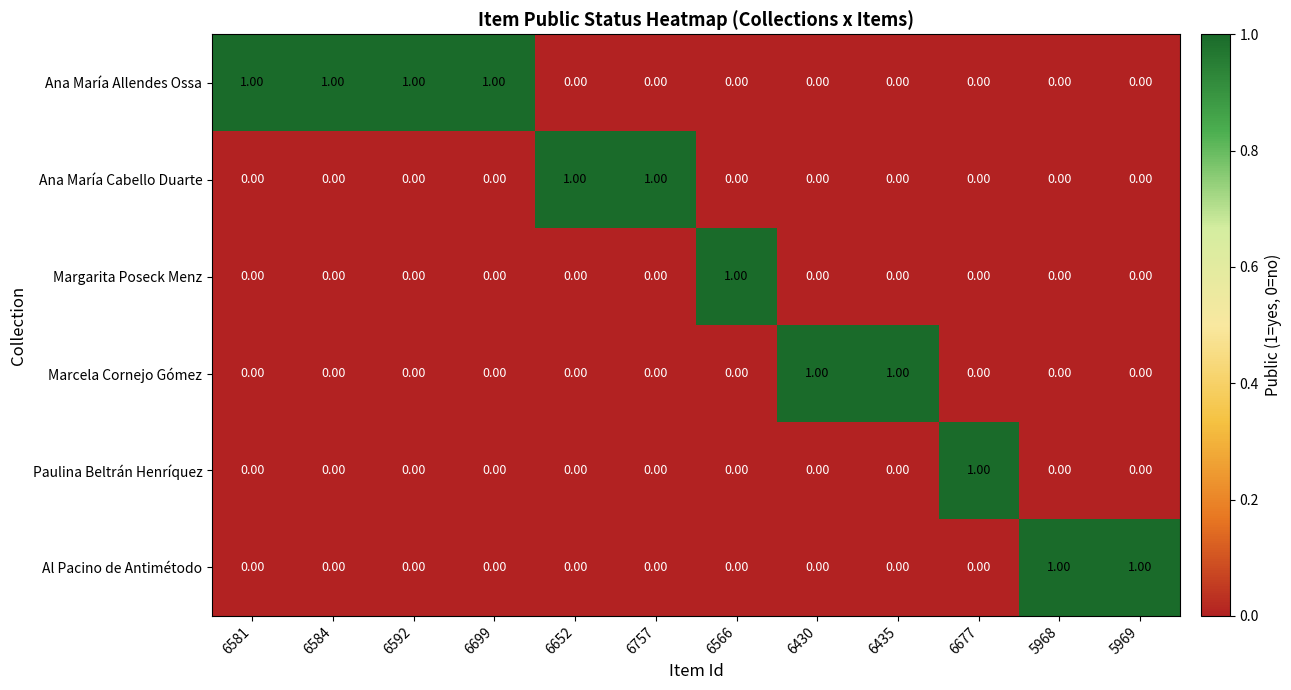

How many categories are shown in the chart?

12